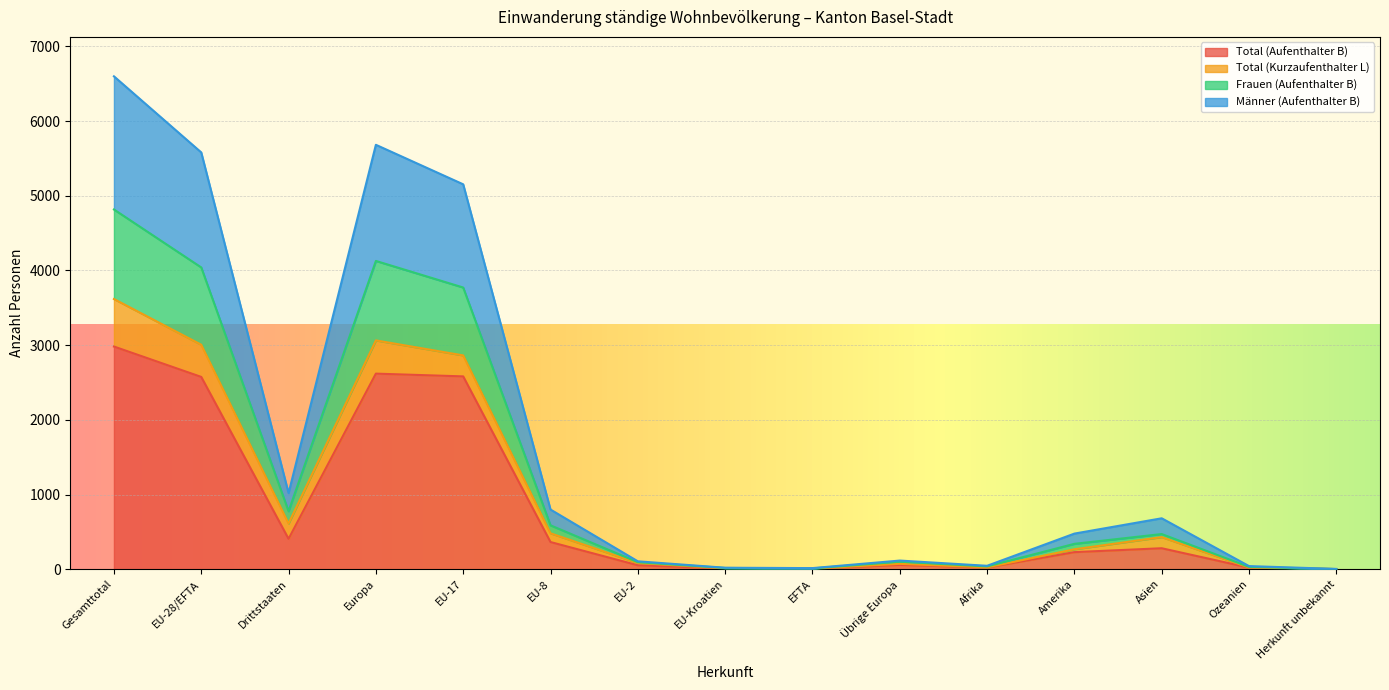

What are all the series names shown in the legend?

Total (Aufenthalter B), Total (Kurzaufenthalter L), Frauen (Aufenthalter B), Männer (Aufenthalter B)